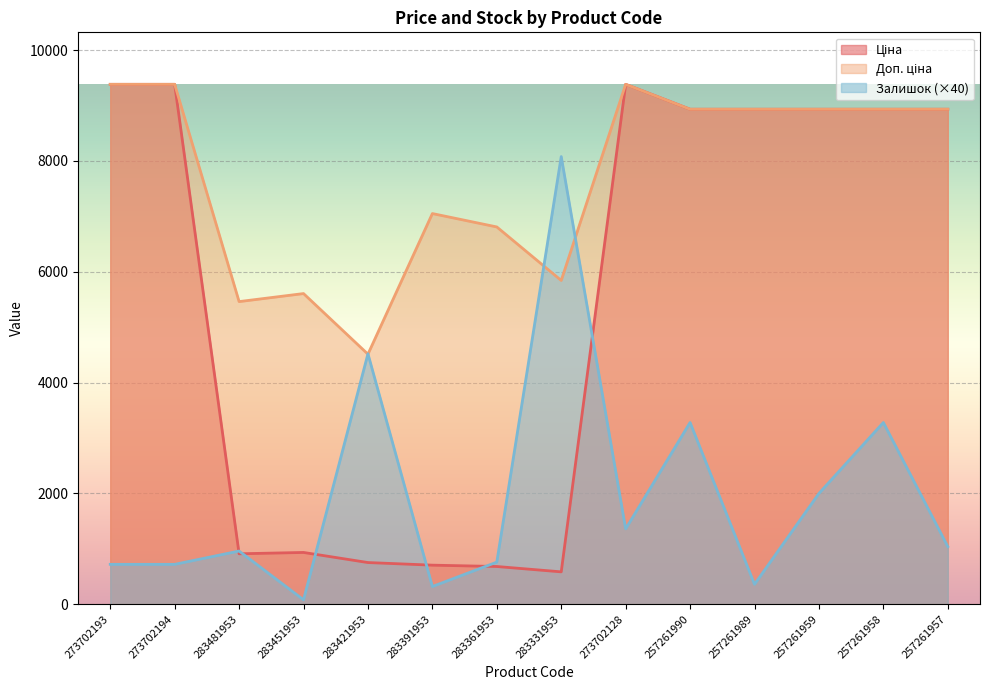

Which has a higher value, 273702193 or 257261958?

273702193